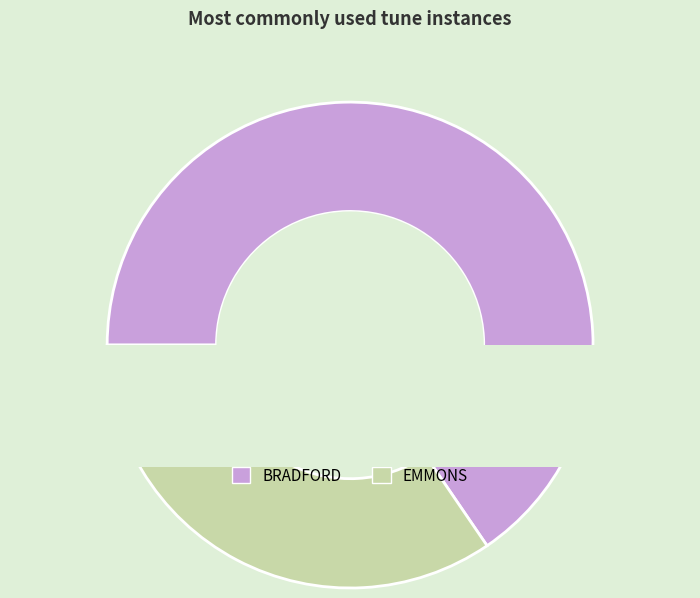

The BRADFORD slice represents 65% of the pie. True or false?

True